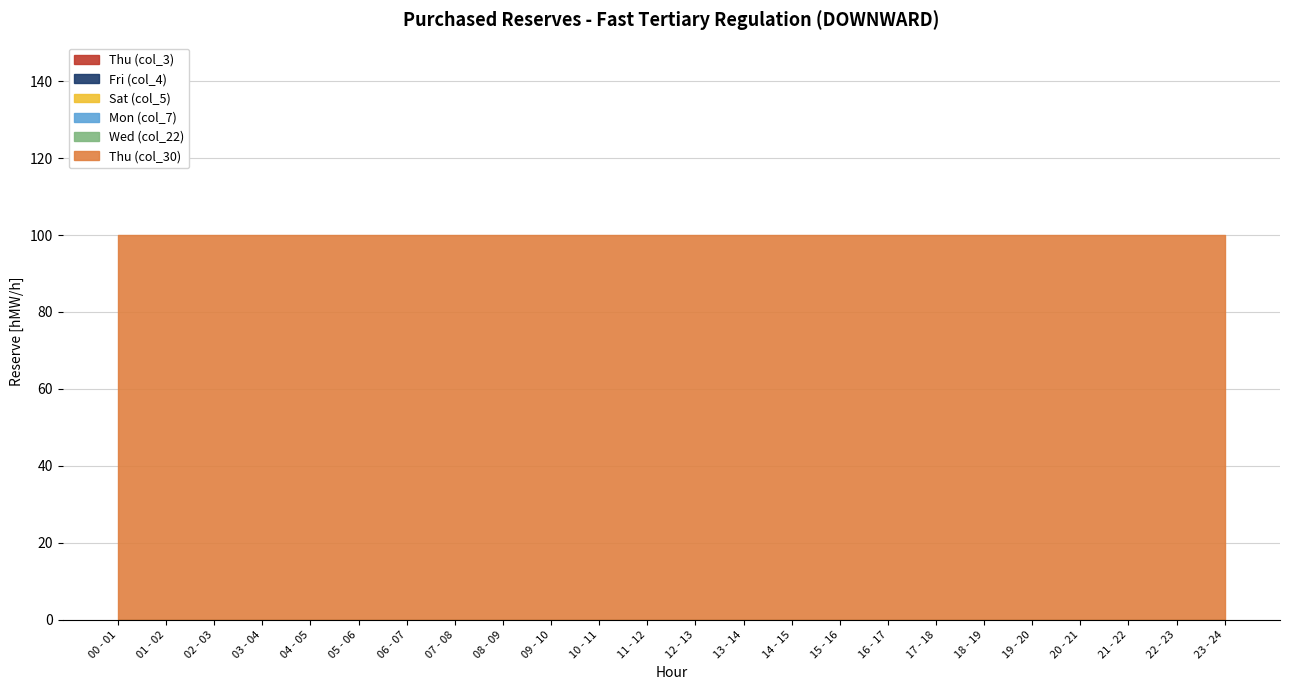

True or false: Sat (col_5) and Thu (col_30) intersect in this chart.

False